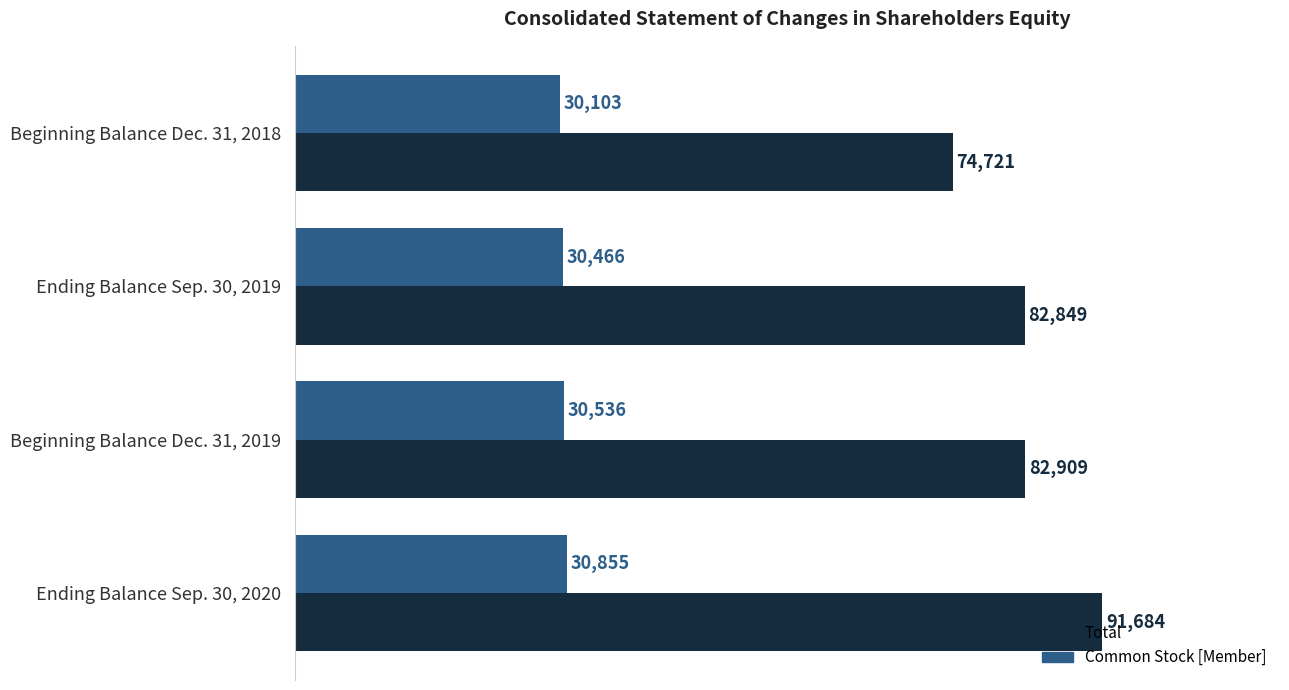

What is the average value of the Total series?

83041